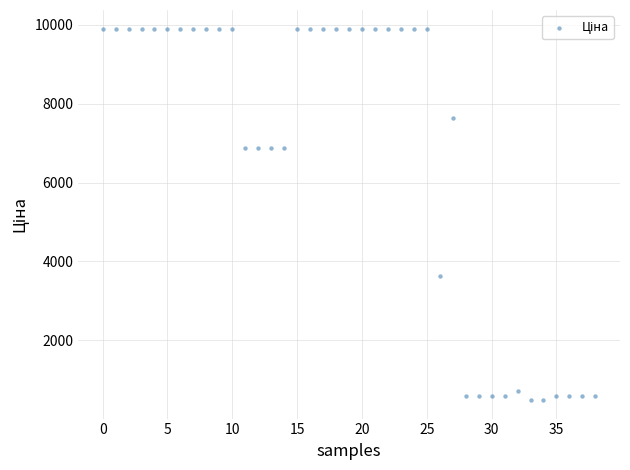

What Y value in the scatter plot is closest to 5195?

3622.2